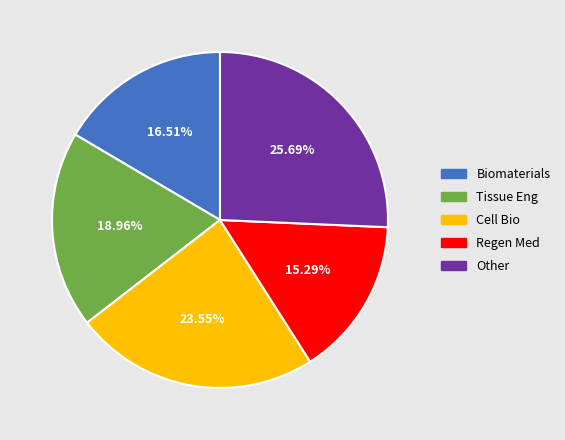

Does Biomaterials represent more than half of the total?

No